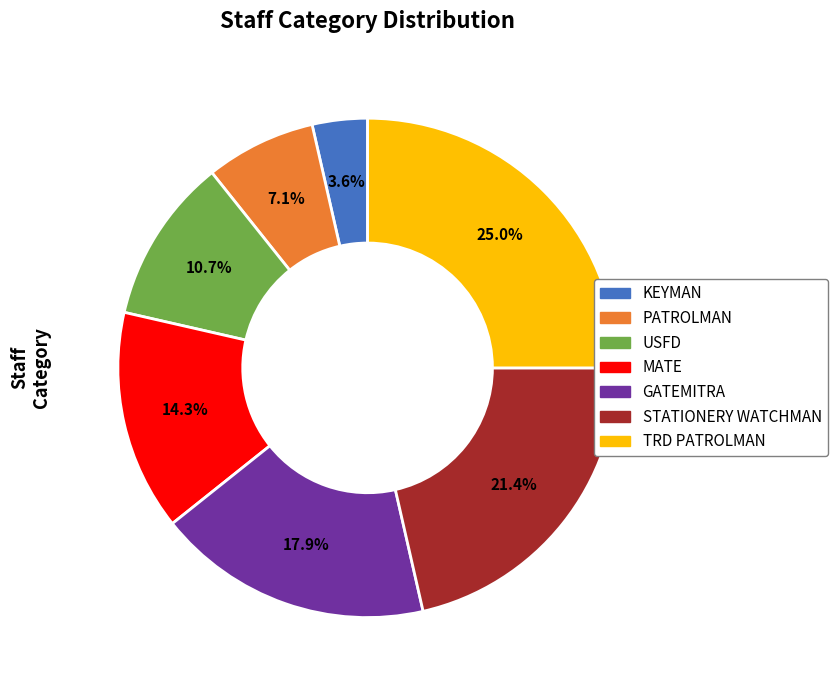

Does USFD represent more than half of the total?

No